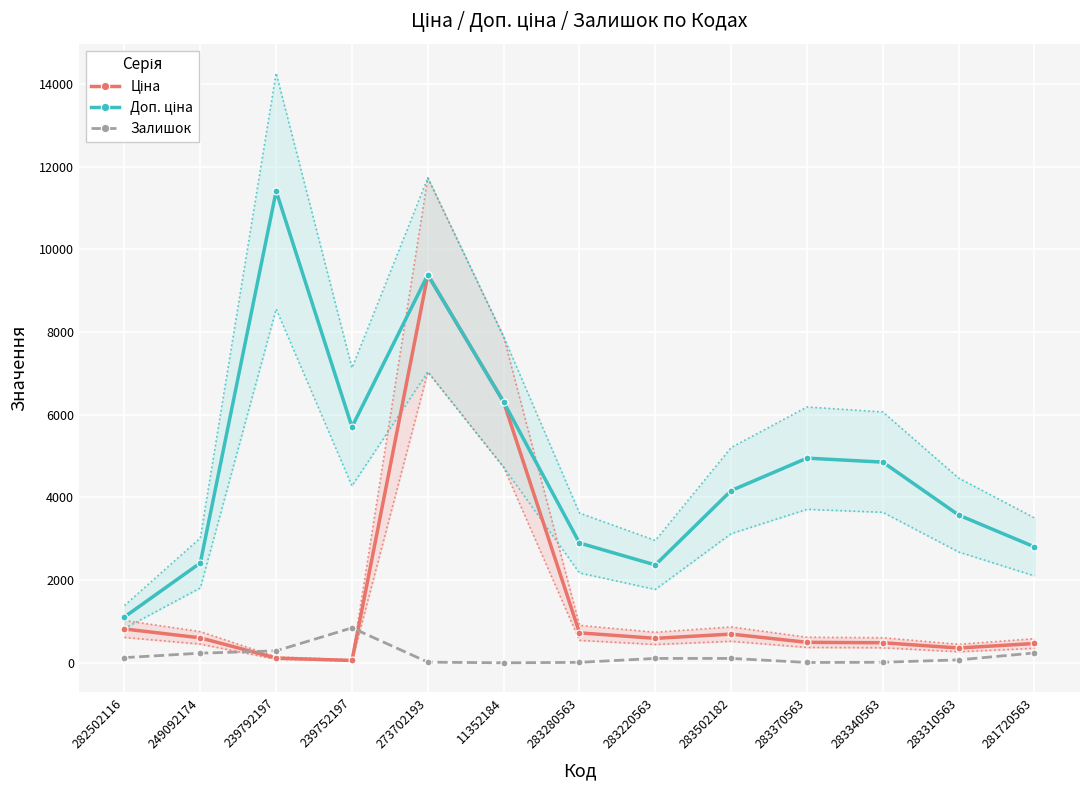

Reading right to left, what are all the values shown in this chart?

Ціна: 467.3	357.4	485.4	495.0	694.3	591.6	724.5	6308.8	9384.0	57.0	114.1	603.7	818.5
Доп. ціна: 2803.6	3573.9	4853.8	4950.4	4165.6	2366.5	2897.8	6308.8	9384.0	5705.0	11410.0	2414.8	1109.2
Залишок: 238.0	71.0	13.0	8.0	106.0	106.0	11.0	0.0	16.0	845.0	289.0	233.0	125.0